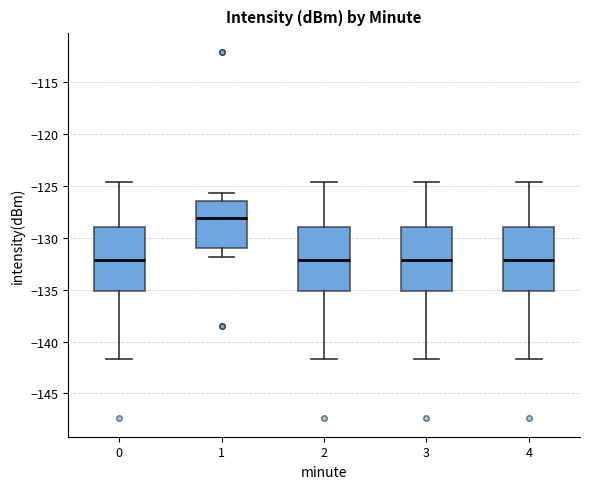

Which box's median line is the highest?

1